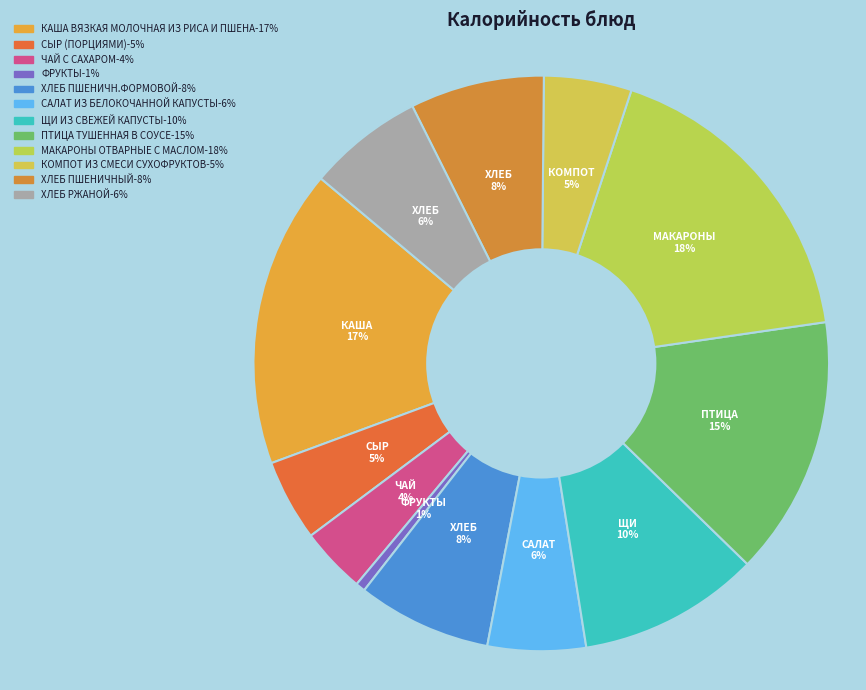

Which category has the biggest portion of the pie?

МАКАРОНЫ ОТВАРНЫЕ С МАСЛОМ